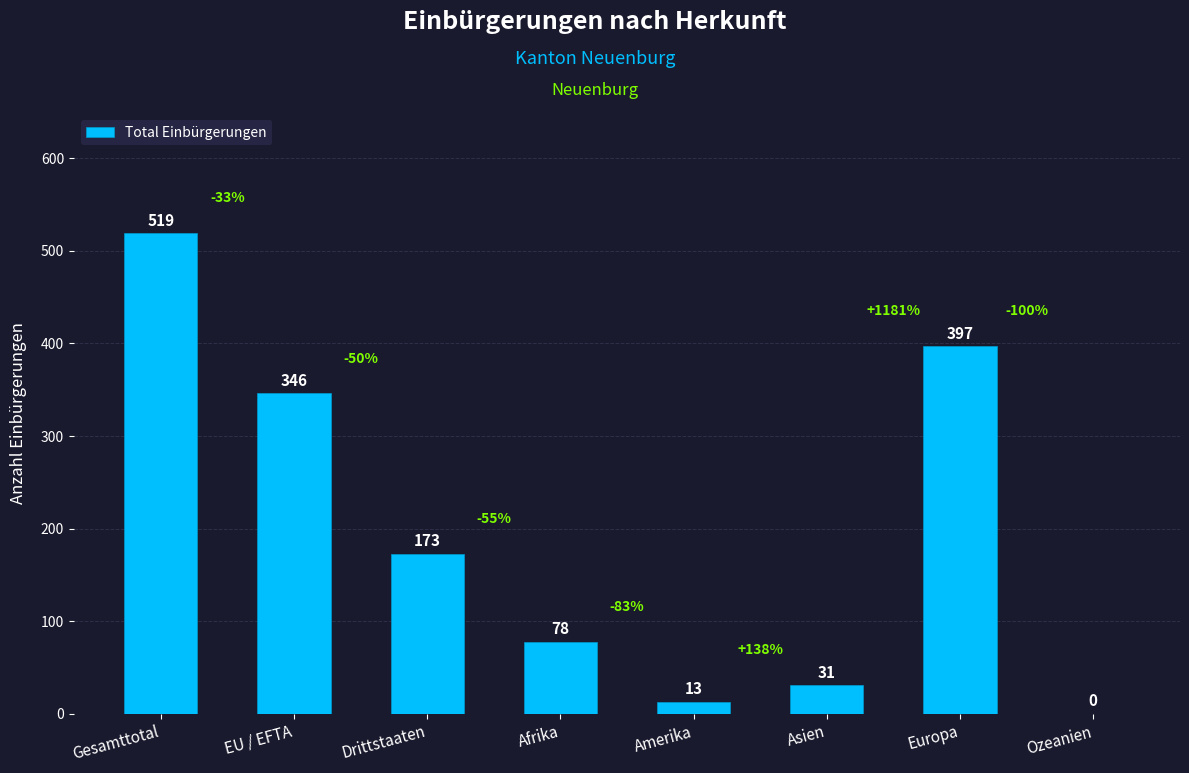

Reading right to left, what are all the values shown in this chart?

Ozeanien=0	Europa=397	Asien=31	Amerika=13	Afrika=78	Drittstaaten=173	EU / EFTA=346	Gesamttotal=519